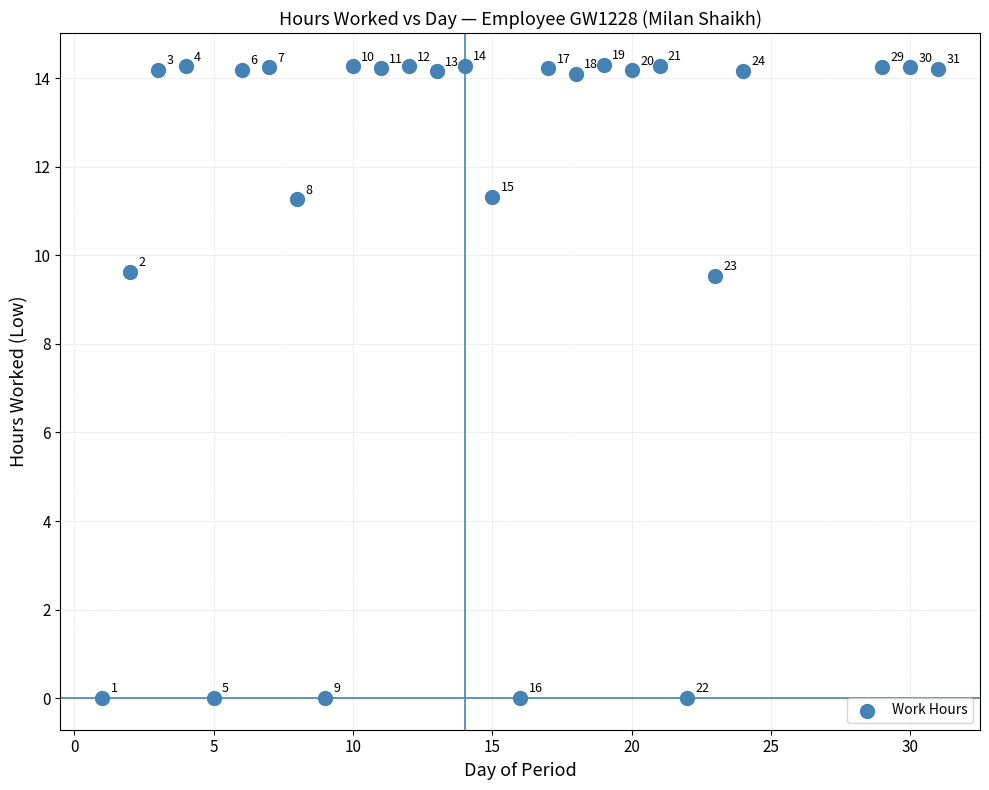

What Y value in the scatter plot is closest to 7?

9.5